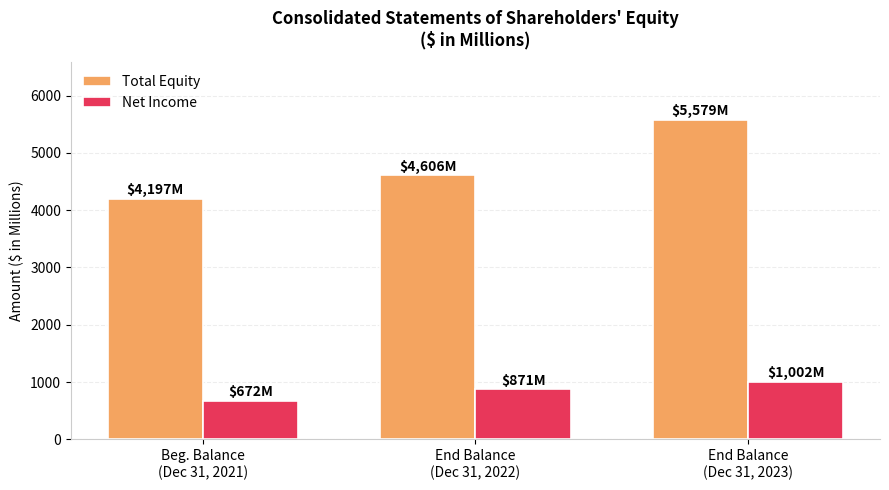

True or false: Total Equity has a value of 4197 at Beg. Balance
(Dec 31, 2021).

True